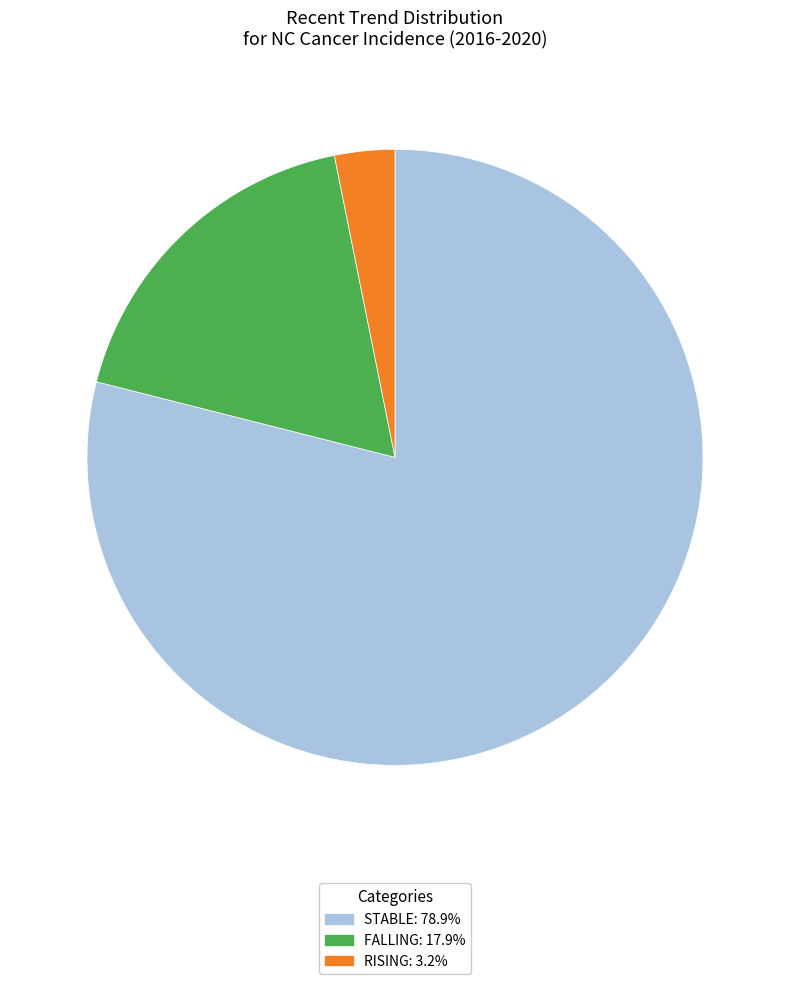

Is there any slice that represents more than half of the pie?

Yes